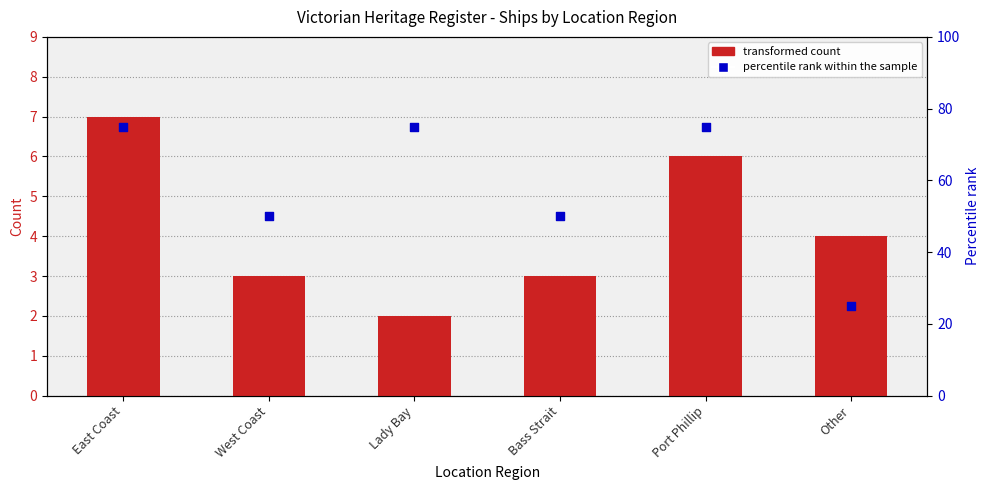

Which series reaches the minimum Y coordinate?

transformed count